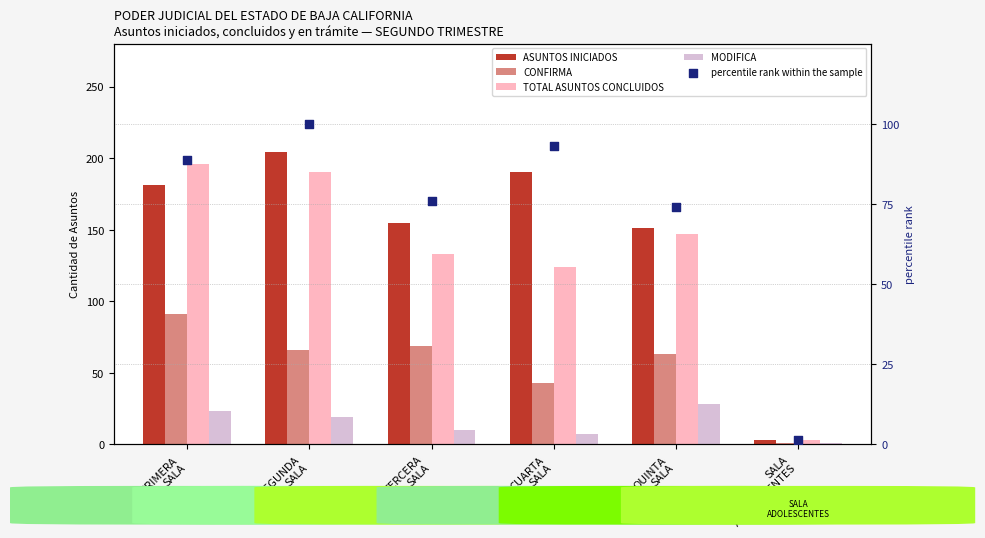

At which category is the sum across all series the highest?

PRIMERA
SALA